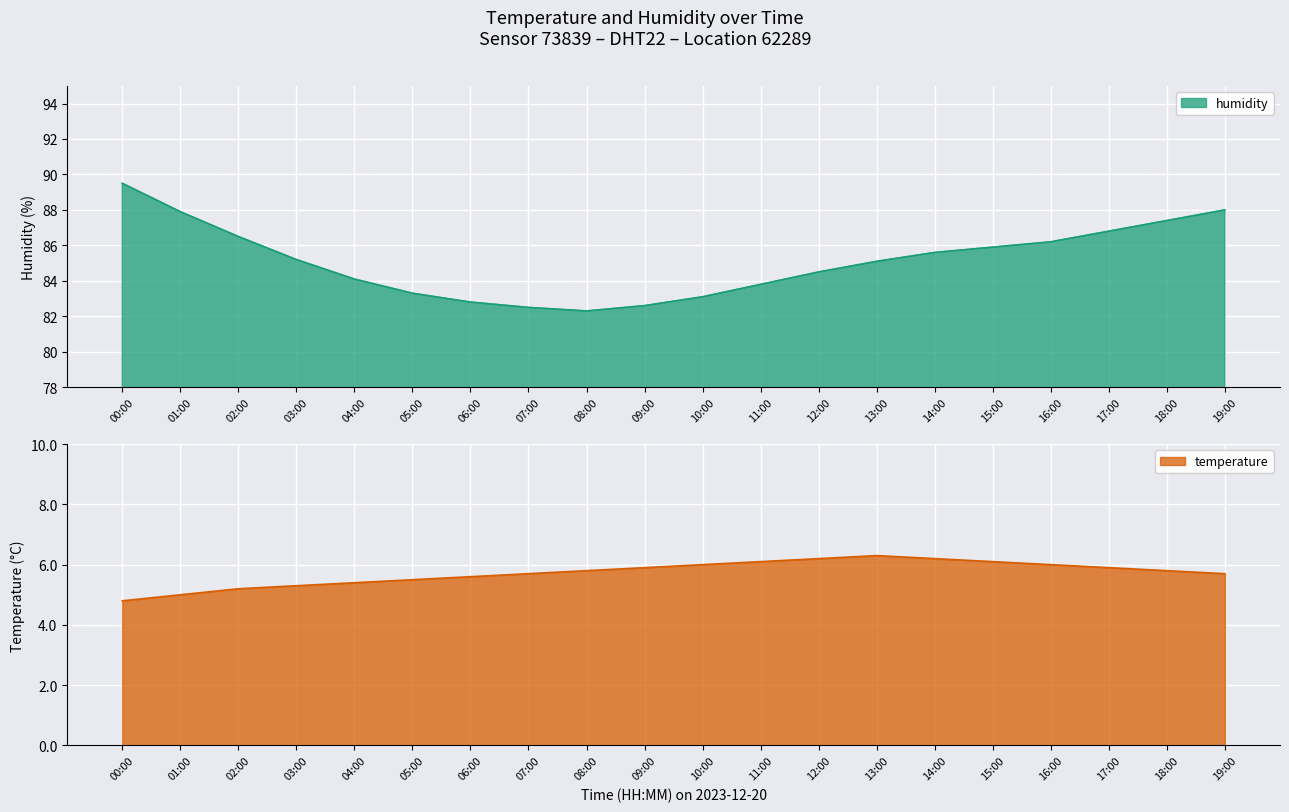

What is the sum of the temperature values at 06:00 and 02:00?

10.8